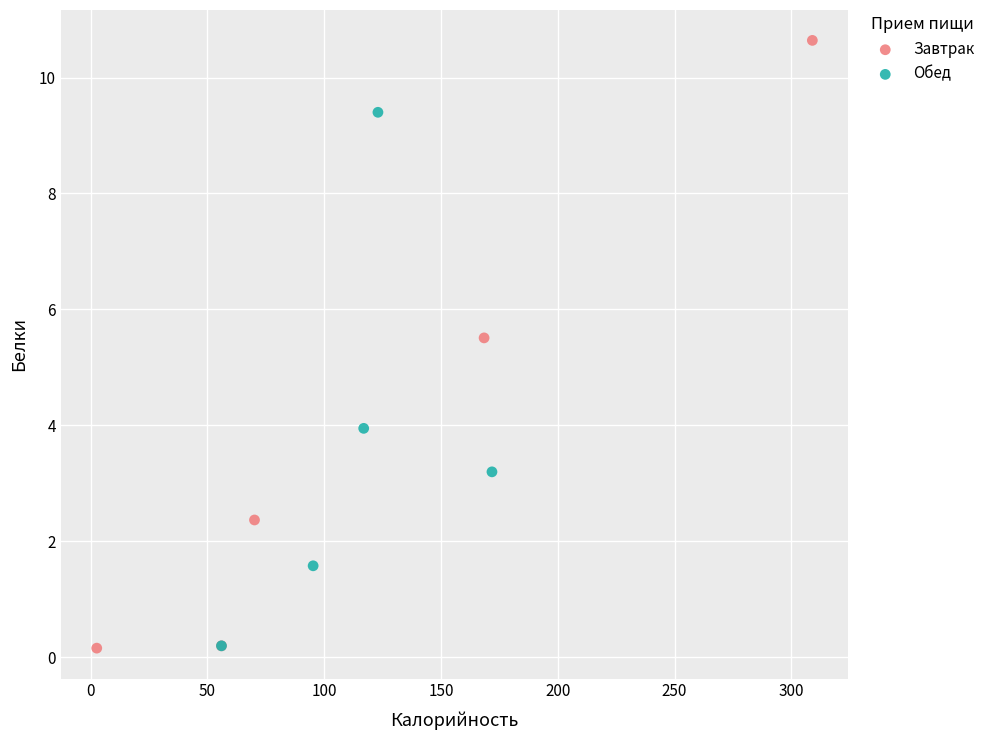

Which series reaches the maximum Y coordinate?

Завтрак